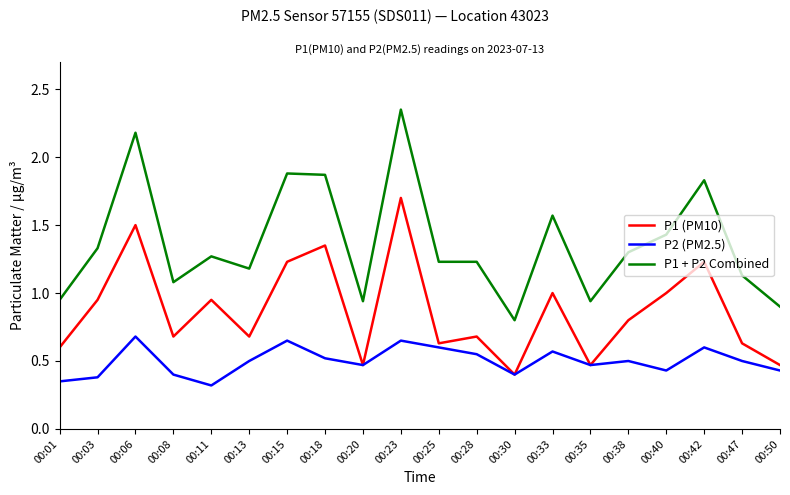

What is the spread (max minus min) of values at 00:38?

0.8